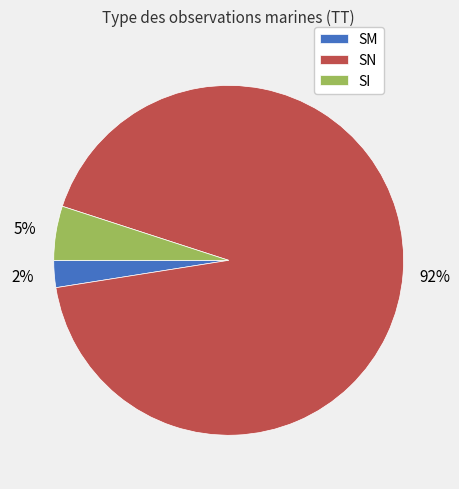

What is the largest slice in the pie chart?

SN